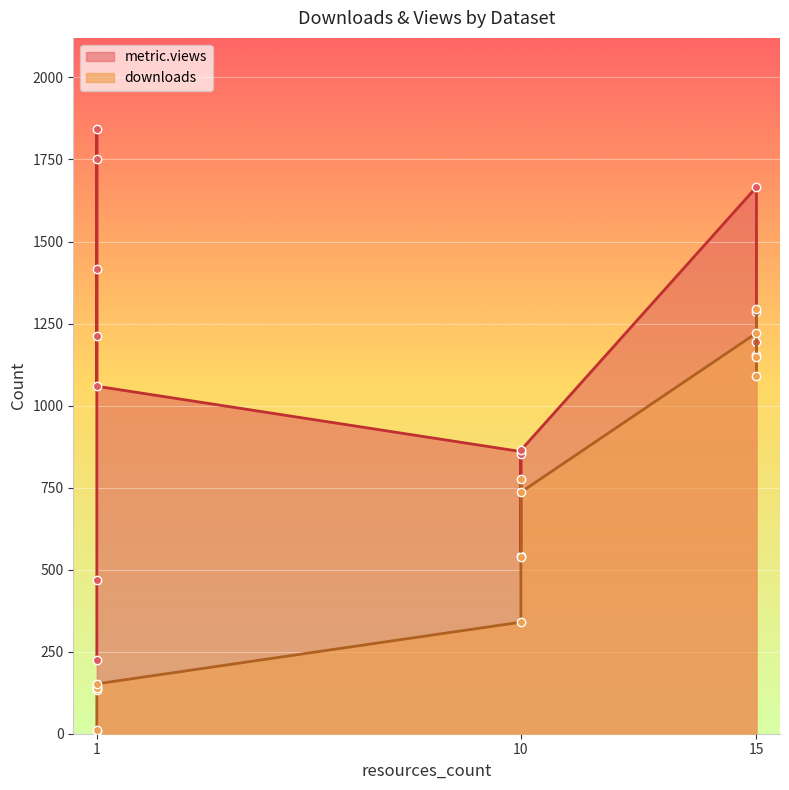

What is the minimum value for metric.views?

226